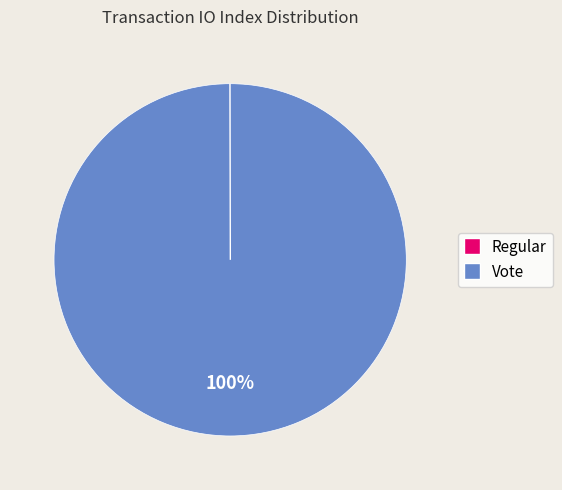

Is there any slice that represents more than half of the pie?

Yes